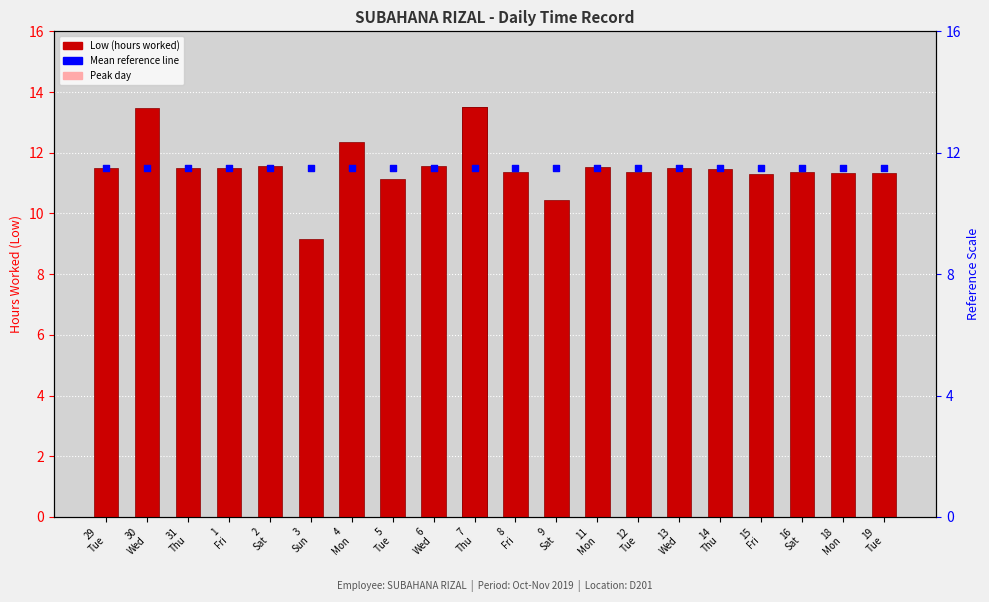

At how many categories does at least one series exceed 11?

20